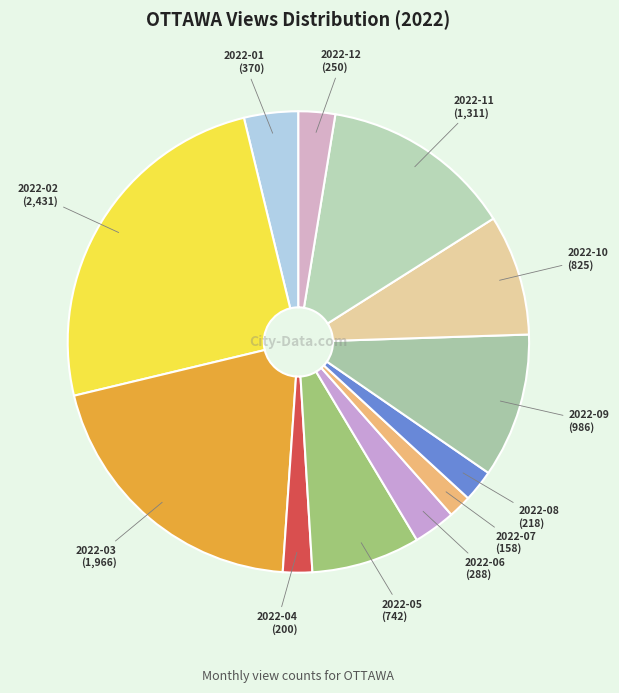

Is it true that 2022-07 is 2% of the pie?

True